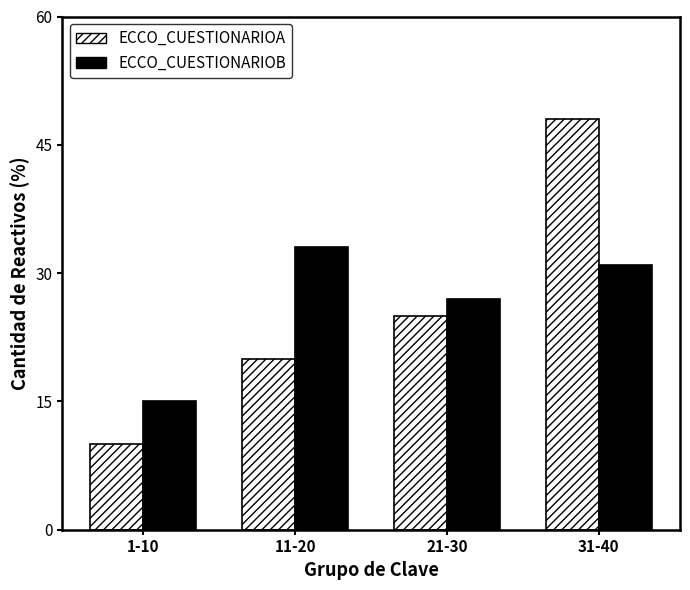

What is the sum of the ECCO_CUESTIONARIOA values at 11-20 and 31-40?

68